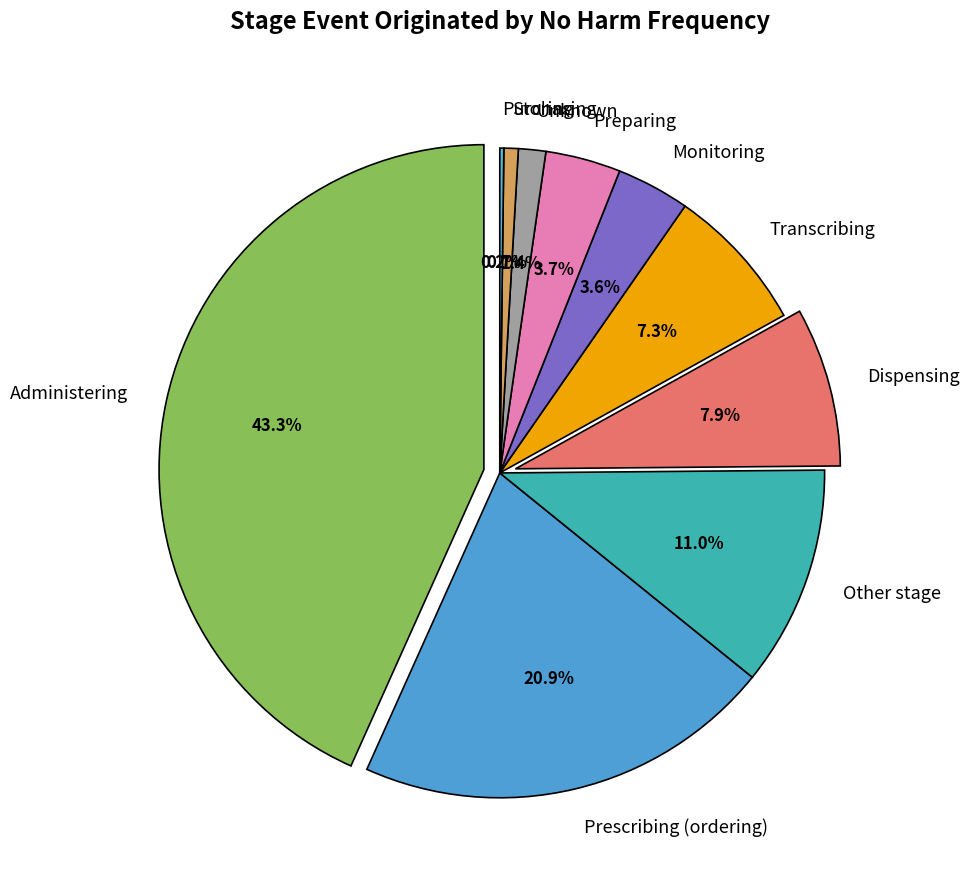

Rank the categories by value from lowest to highest.

Purchasing, Storing, Unknown, Monitoring, Preparing, Transcribing, Dispensing, Other stage, Prescribing (ordering), Administering